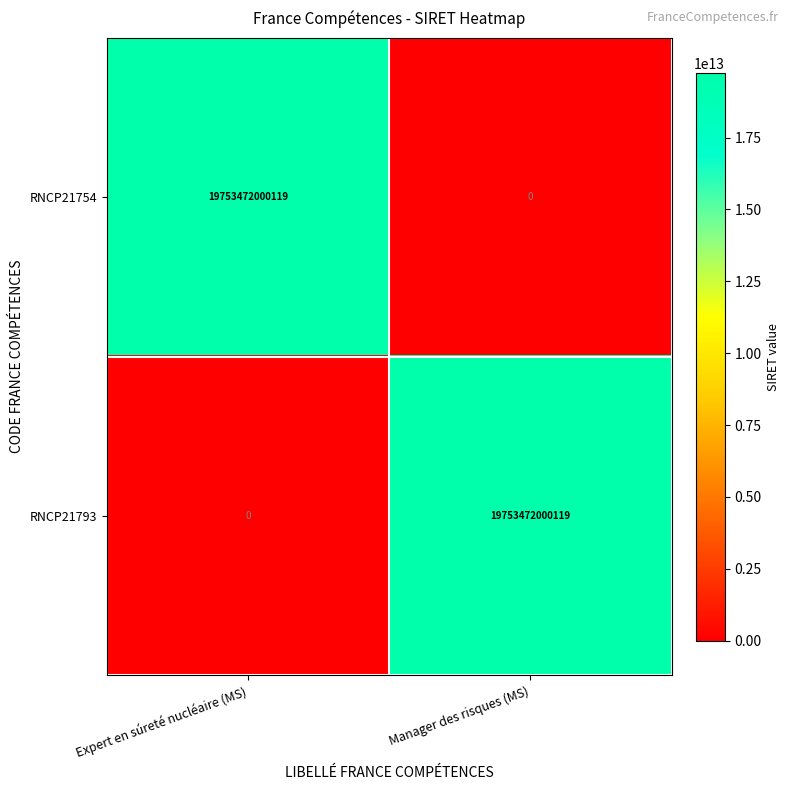

Which category has the lowest value in the RNCP21793 series?

Expert en súreté nucléaire (MS)